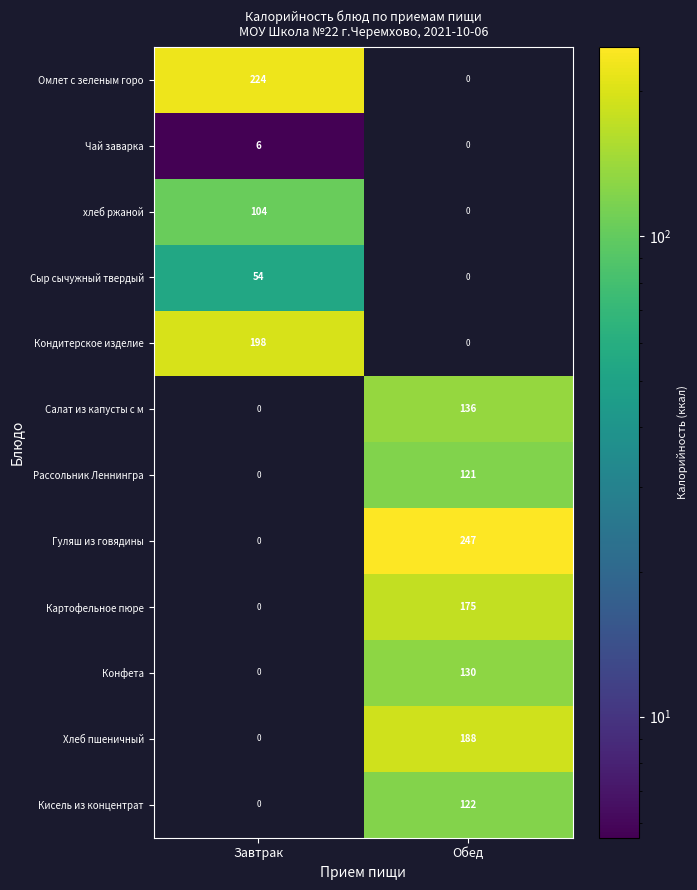

Is it true that хлеб ржаной equals 164 at Завтрак?

False